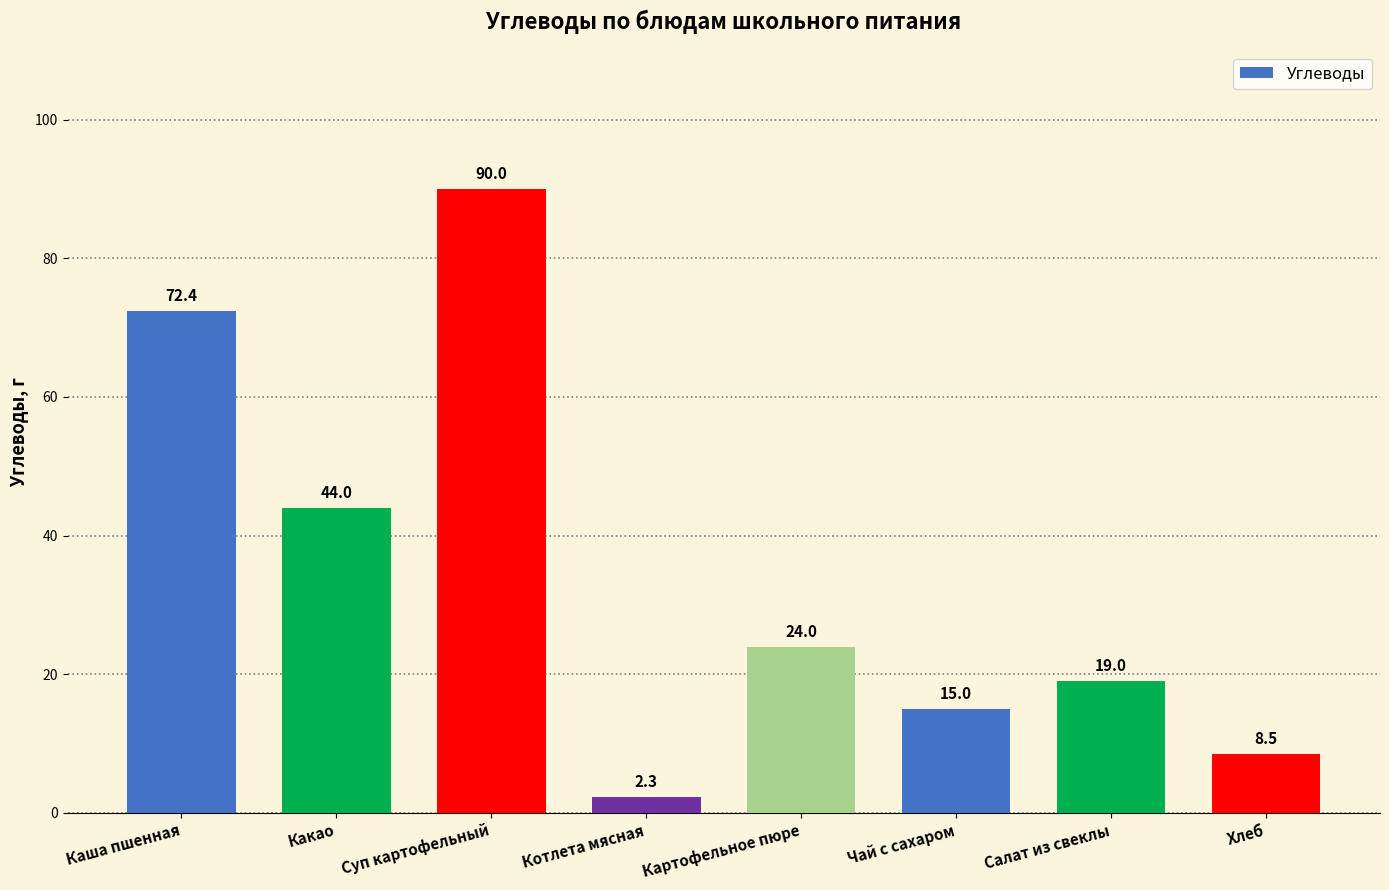

What is the average value?

34.4